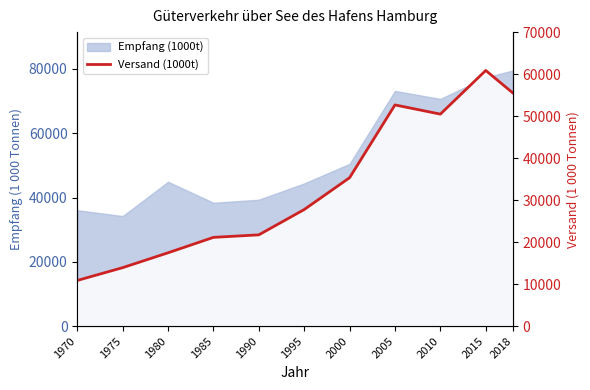

Is it true that the value at 2005 is 86264?

False